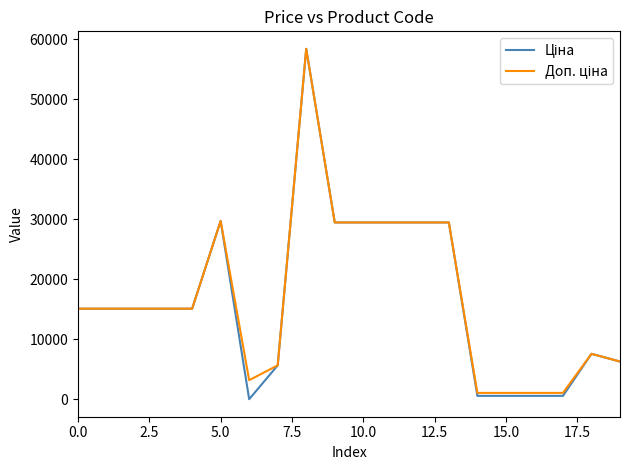

What is the maximum value shown in the chart?

58426.5